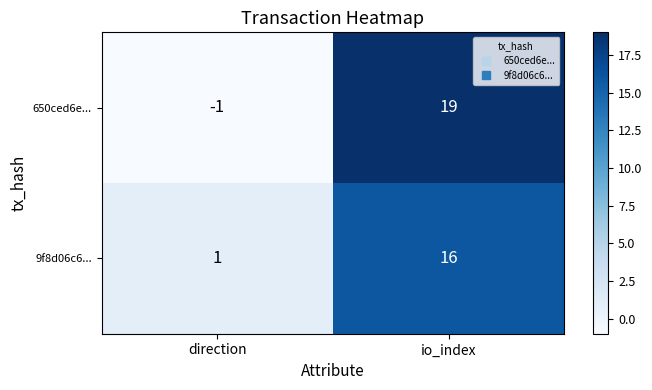

Rank the series at io_index from lowest to highest value.

9f8d06c6..., 650ced6e...